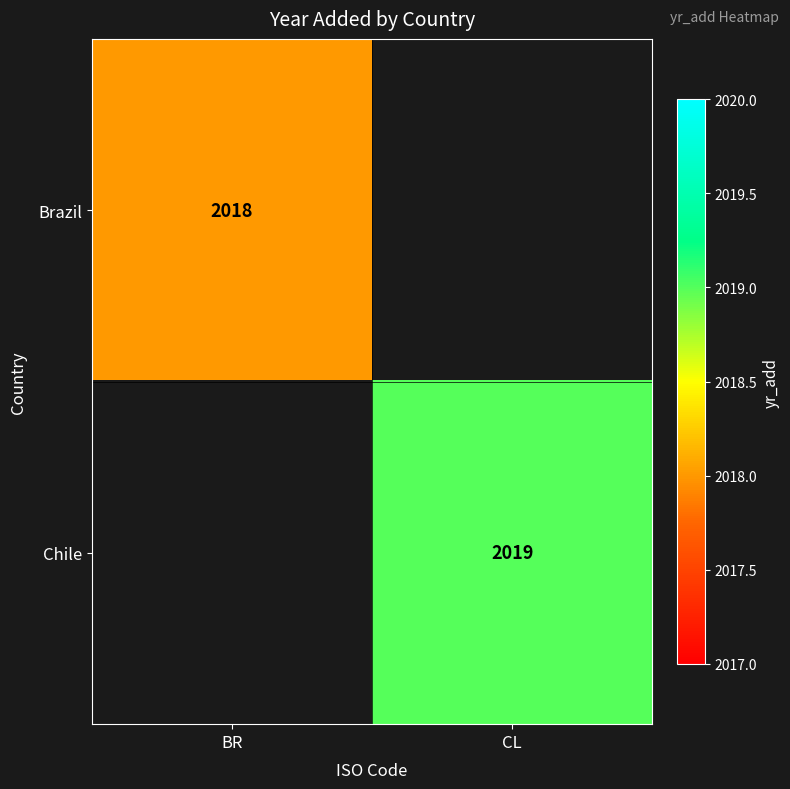

What is the minimum value shown in the chart?

2018.0